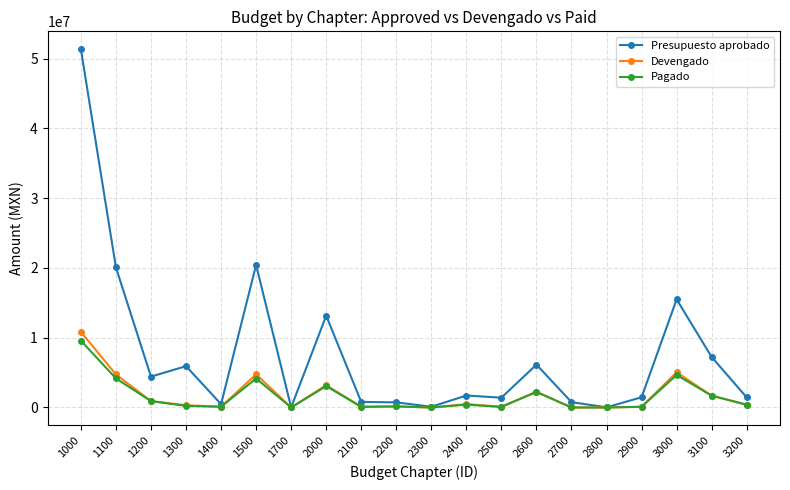

Which label corresponds to the largest value in the chart?

1000